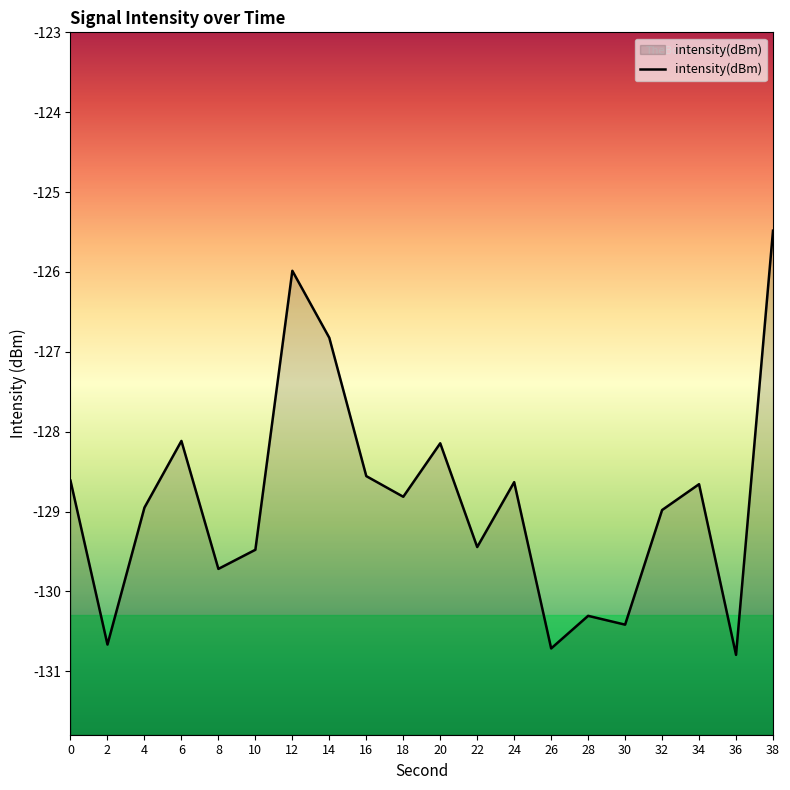

Does the chart display data point markers on the line(s)?

No